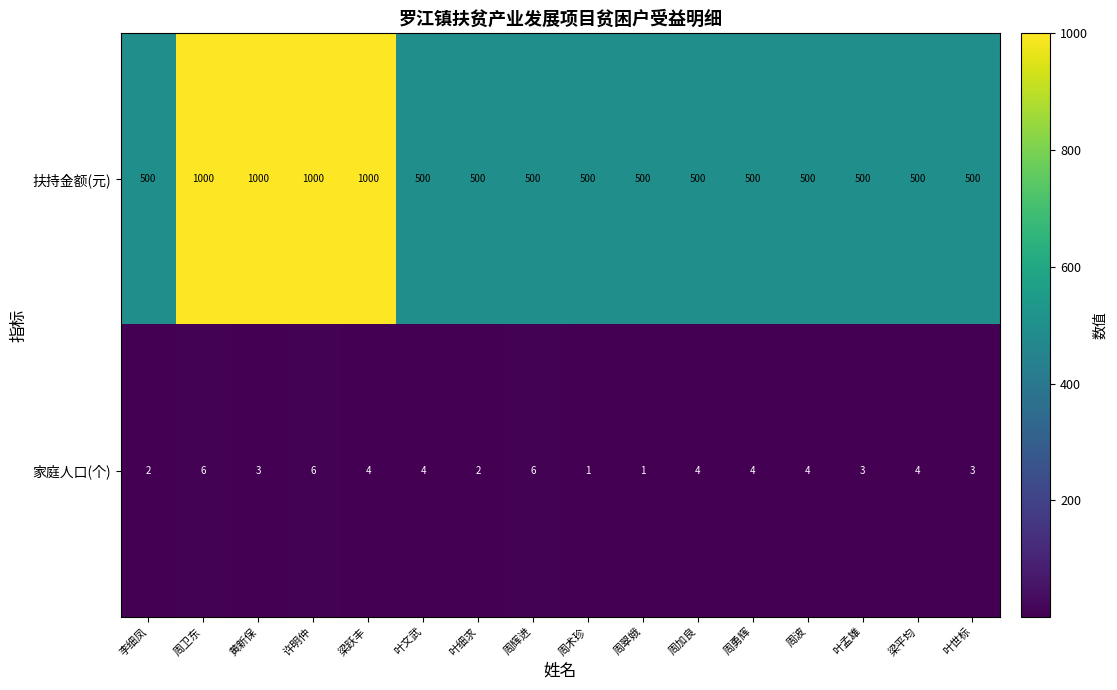

What is the sum of the 家庭人口(个) values at 叶文武 and 叶世标?

7